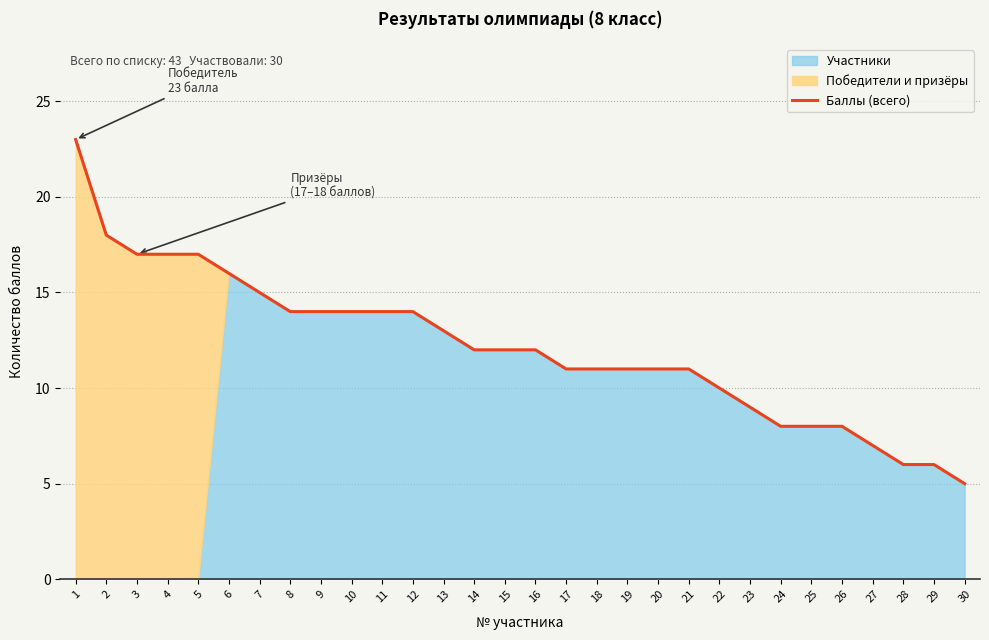

What is the sum of the values at 24 and 29?

14